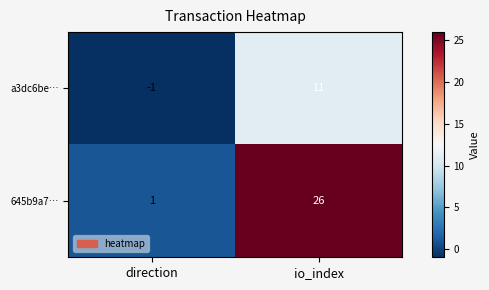

At how many categories does at least one series exceed 11?

1